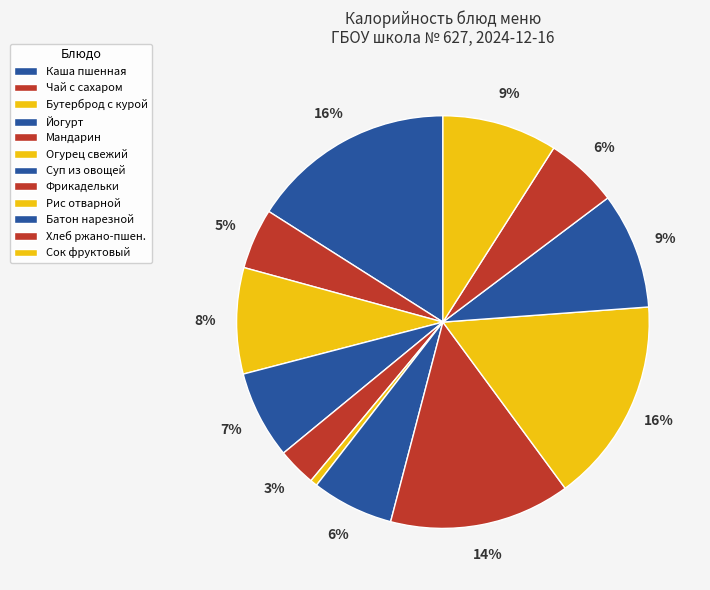

Count the number of slices in the pie.

12